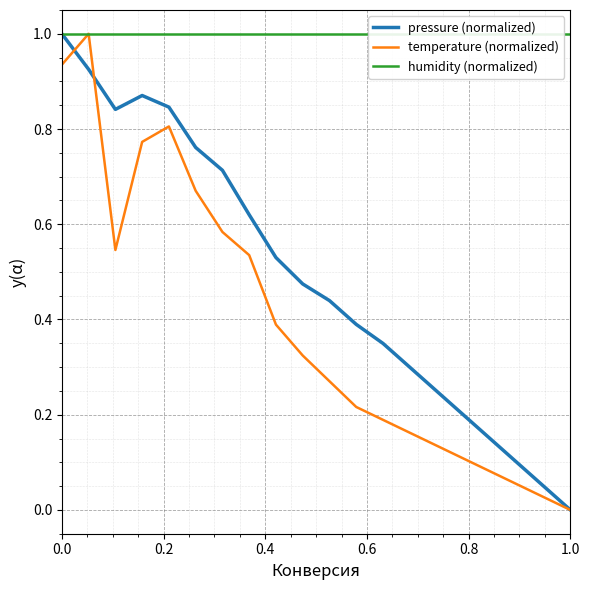

True or false: humidity (normalized) and temperature (normalized) intersect in this chart.

False